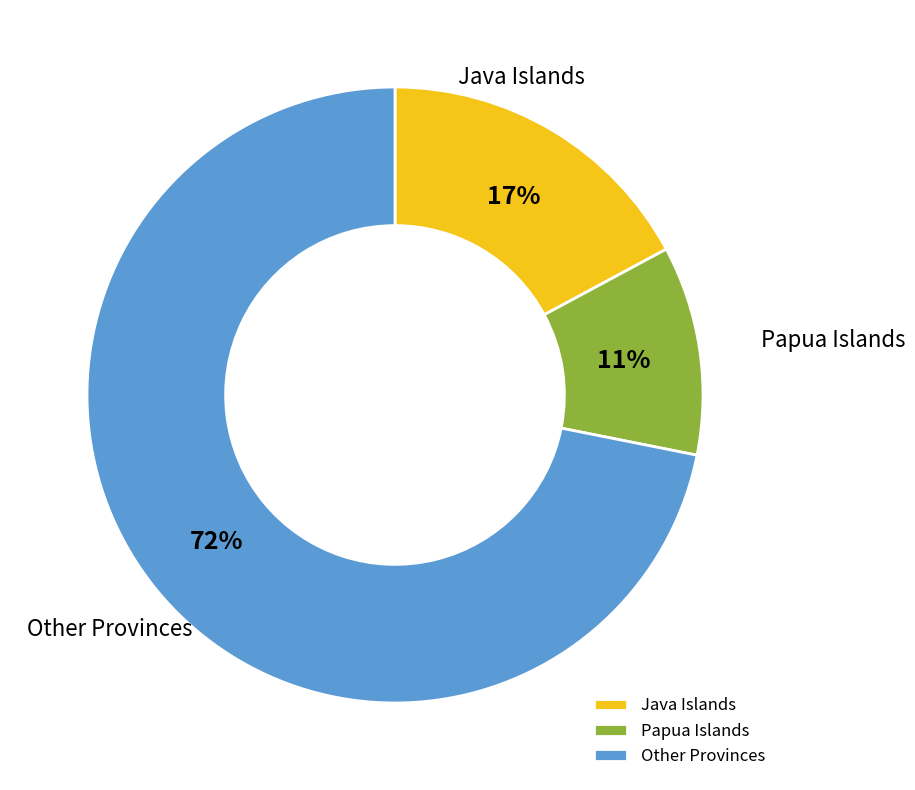

What is the largest slice in the pie chart?

Other Provinces